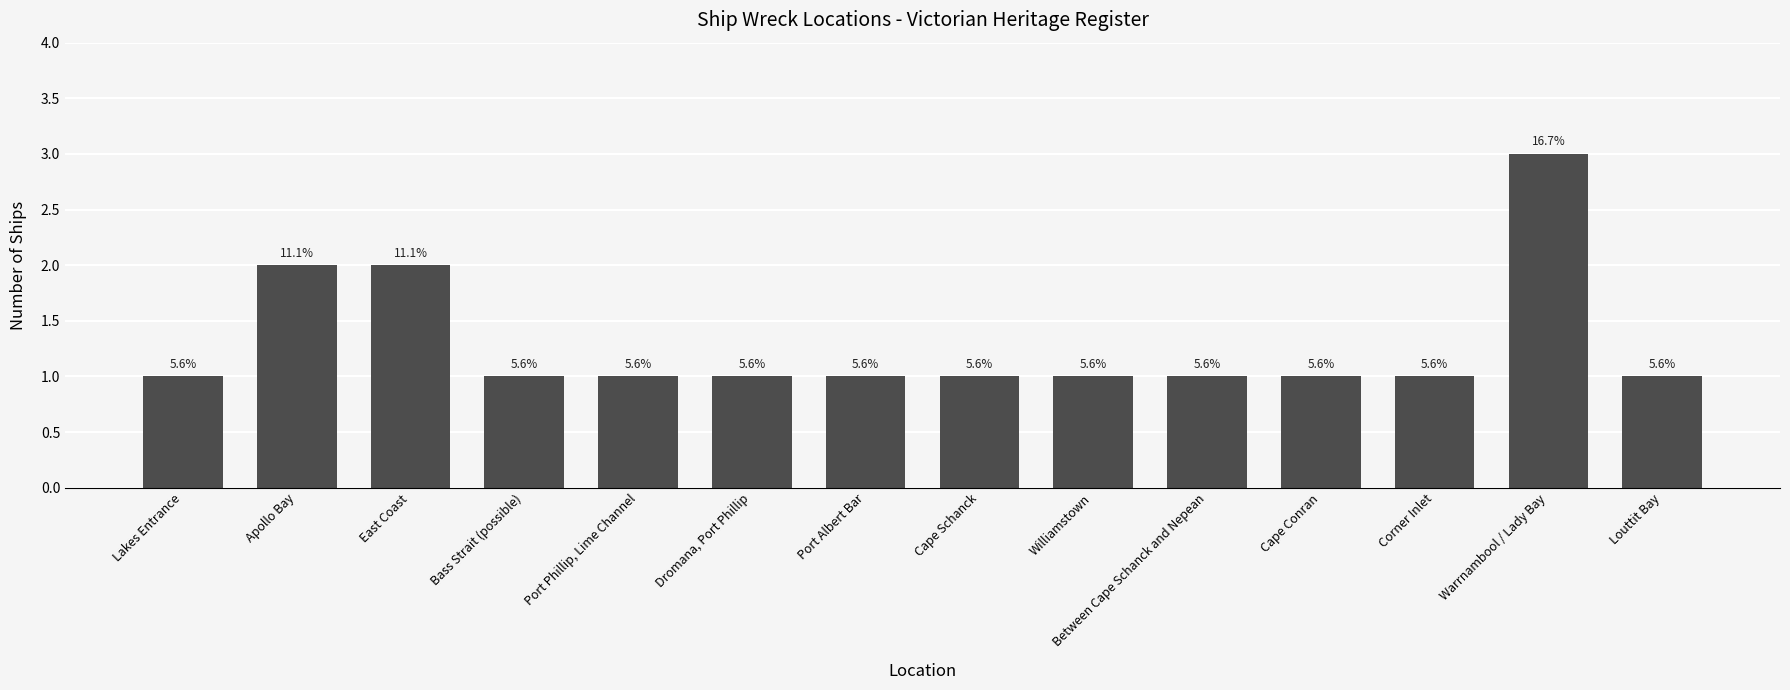

At which category does the chart reach its minimum across all series?

Lakes Entrance